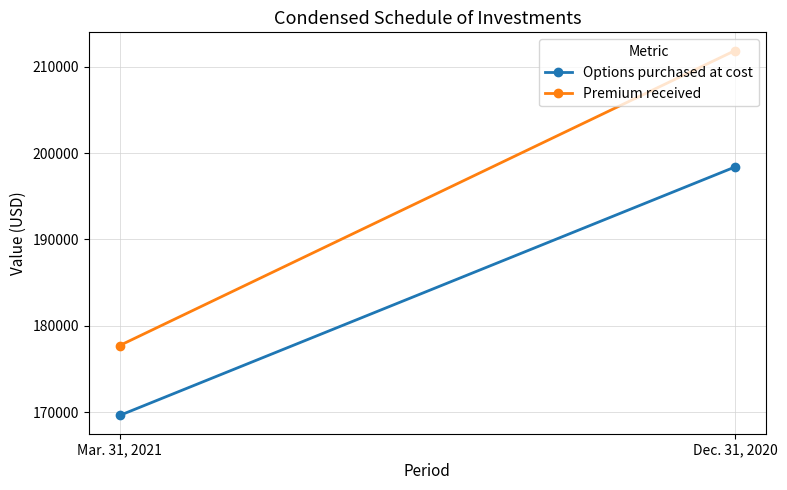

What is the average value of the Options purchased at cost series?

184000